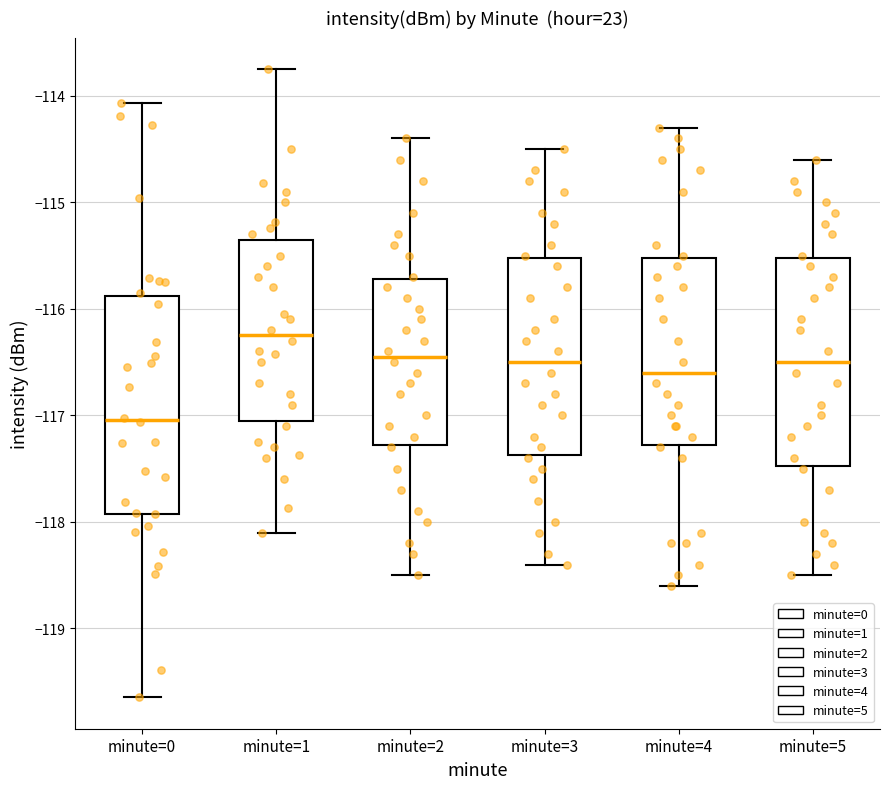

Reading left to right, transcribe this box plot: for each box, give where its median line is, the range the box spans, and where its two whiskers end, as read against the y-axis. The values are not printed on the chart, so give them approximately, as read against the axis.

minute=0: median -117.0, box -117.9 to -115.9, whiskers -119.6 to -114.1
minute=1: median -116.2, box -117.0 to -115.3, whiskers -118.1 to -113.7
minute=2: median -116.4, box -117.3 to -115.7, whiskers -118.5 to -114.4
minute=3: median -116.5, box -117.4 to -115.5, whiskers -118.4 to -114.5
minute=4: median -116.6, box -117.3 to -115.5, whiskers -118.6 to -114.3
minute=5: median -116.5, box -117.5 to -115.5, whiskers -118.5 to -114.6